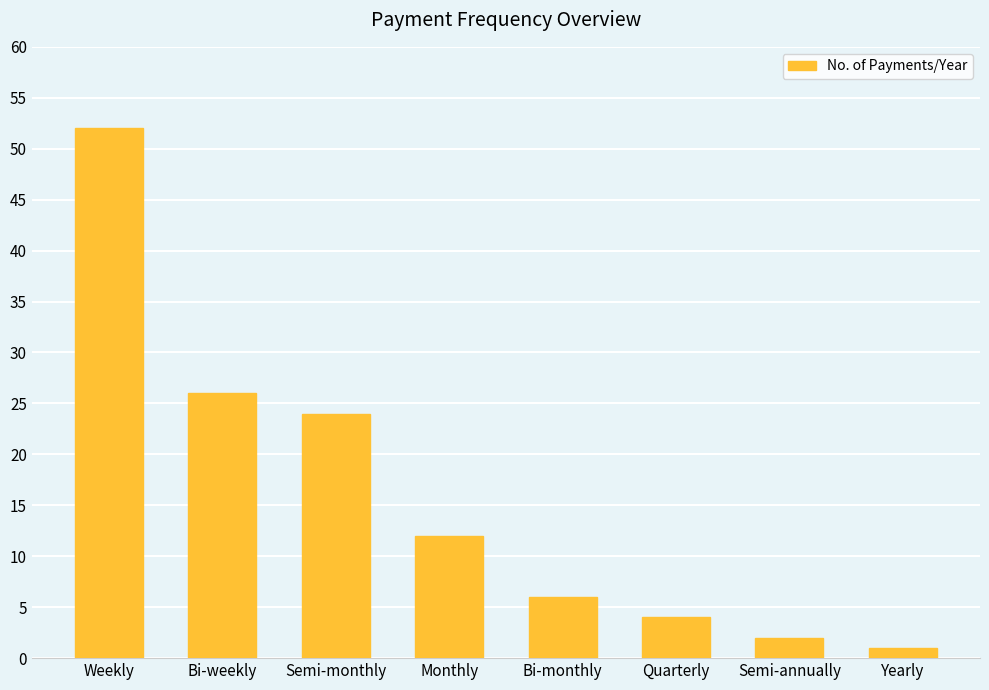

Is it true that the value at Weekly is 52?

True